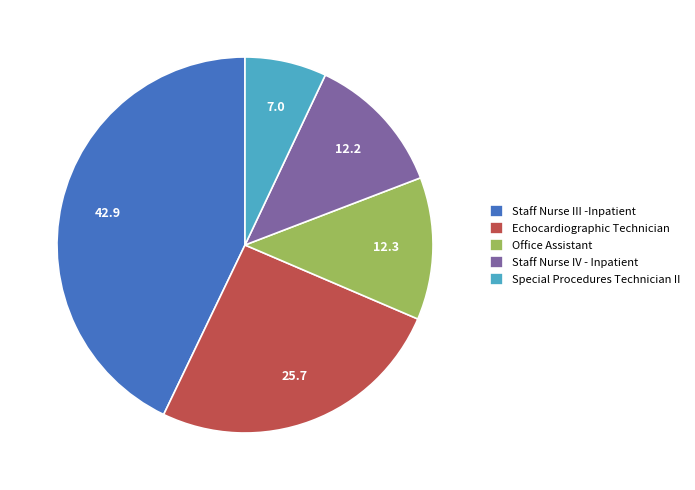

Combined, do Office Assistant and Echocardiographic Technician account for over 50%?

No